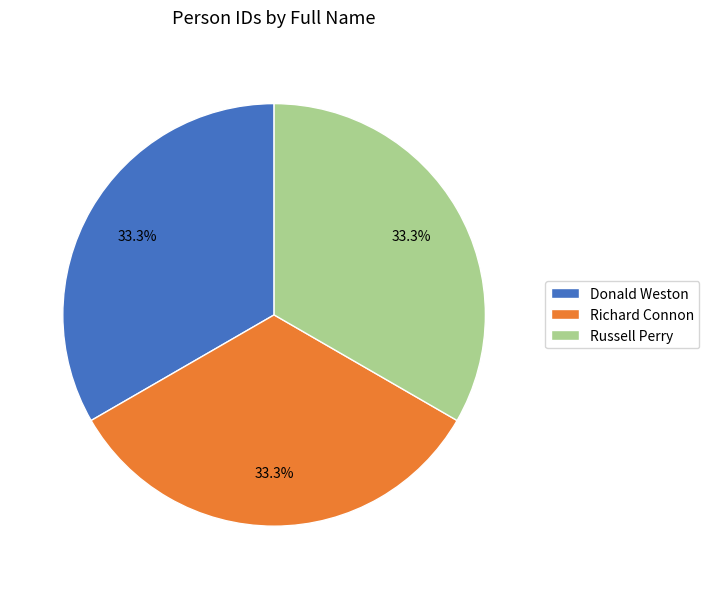

Does Richard Connon represent more than half of the total?

No